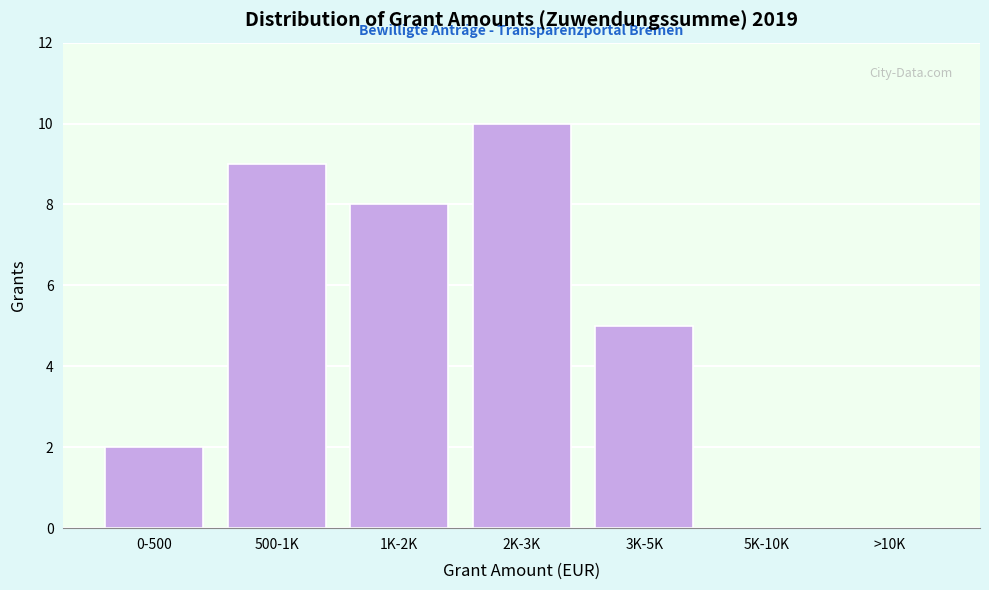

Reading right to left, list all the values displayed in this chart.

>10K=0	5K-10K=0	3K-5K=5	2K-3K=10	1K-2K=8	500-1K=9	0-500=2